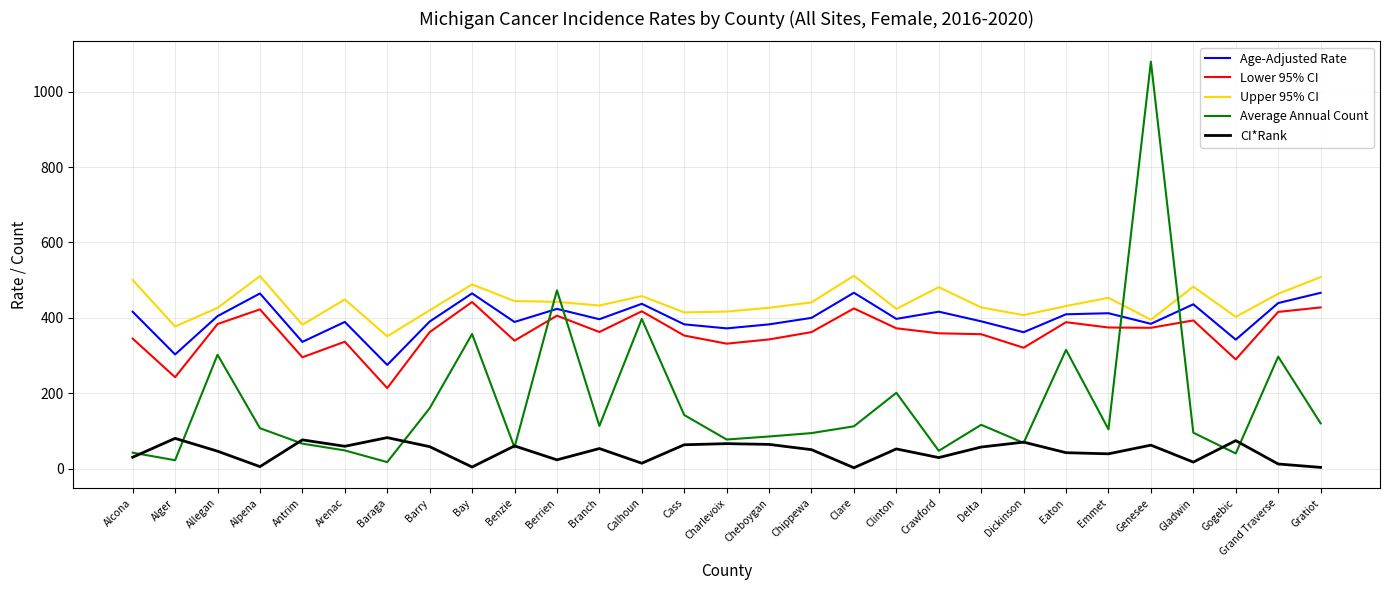

What is the total value across all series at Benzie?

1289.0